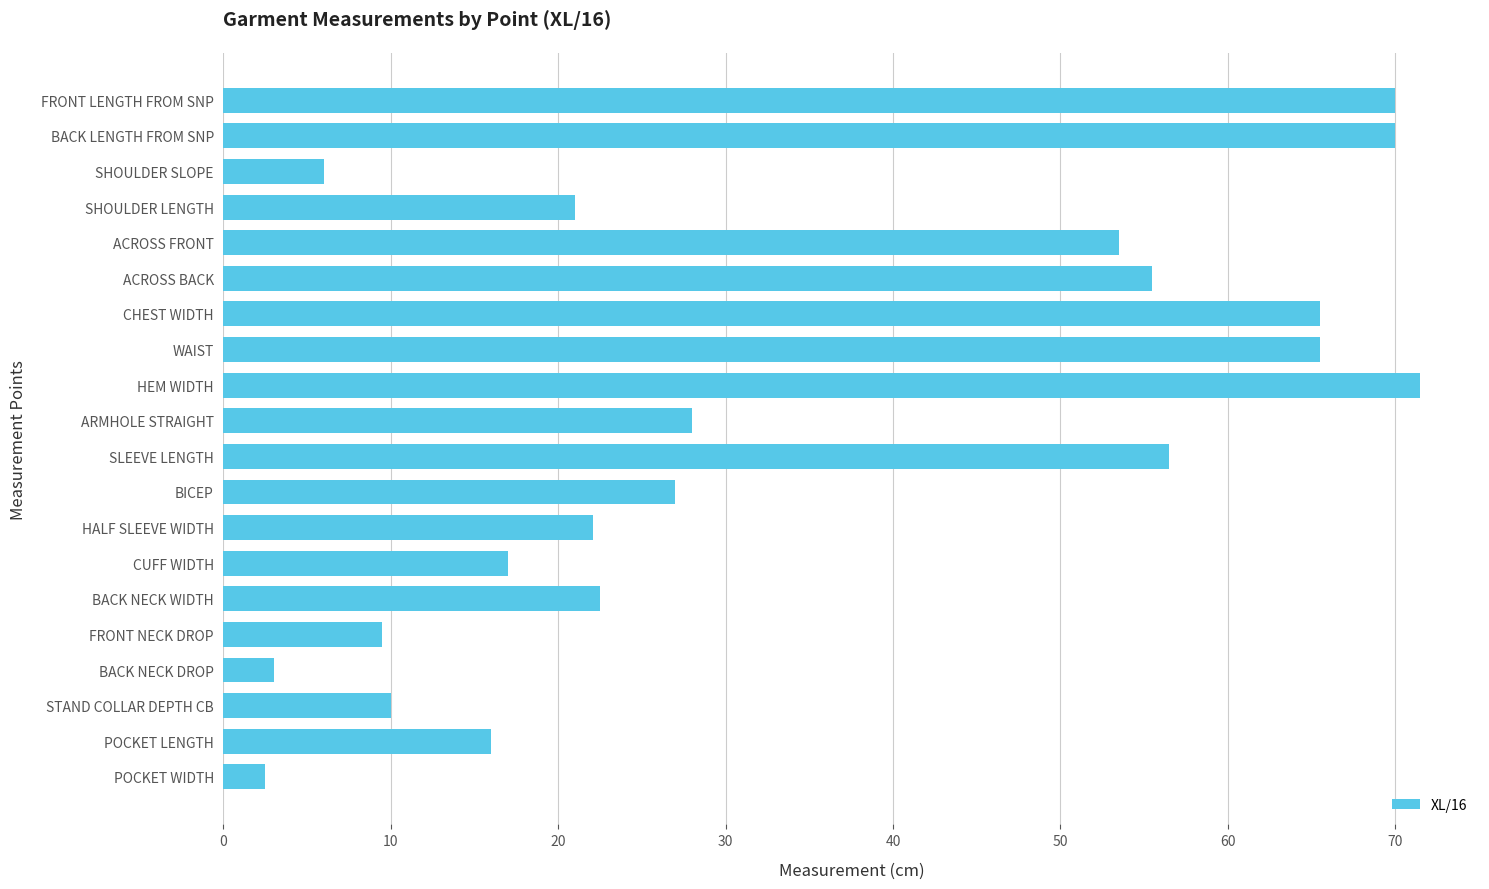

Reading bottom to top, extract all data points from this chart.

POCKET WIDTH=2.5	POCKET LENGTH=16.0	STAND COLLAR DEPTH CB=10.0	BACK NECK DROP=3.0	FRONT NECK DROP=9.5	BACK NECK WIDTH=22.5	CUFF WIDTH=17.0	HALF SLEEVE WIDTH=22.1	BICEP=27.0	SLEEVE LENGTH=56.5	ARMHOLE STRAIGHT=28.0	HEM WIDTH=71.5	WAIST=65.5	CHEST WIDTH=65.5	ACROSS BACK=55.5	ACROSS FRONT=53.5	SHOULDER LENGTH=21.0	SHOULDER SLOPE=6.0	BACK LENGTH FROM SNP=70.0	FRONT LENGTH FROM SNP=70.0